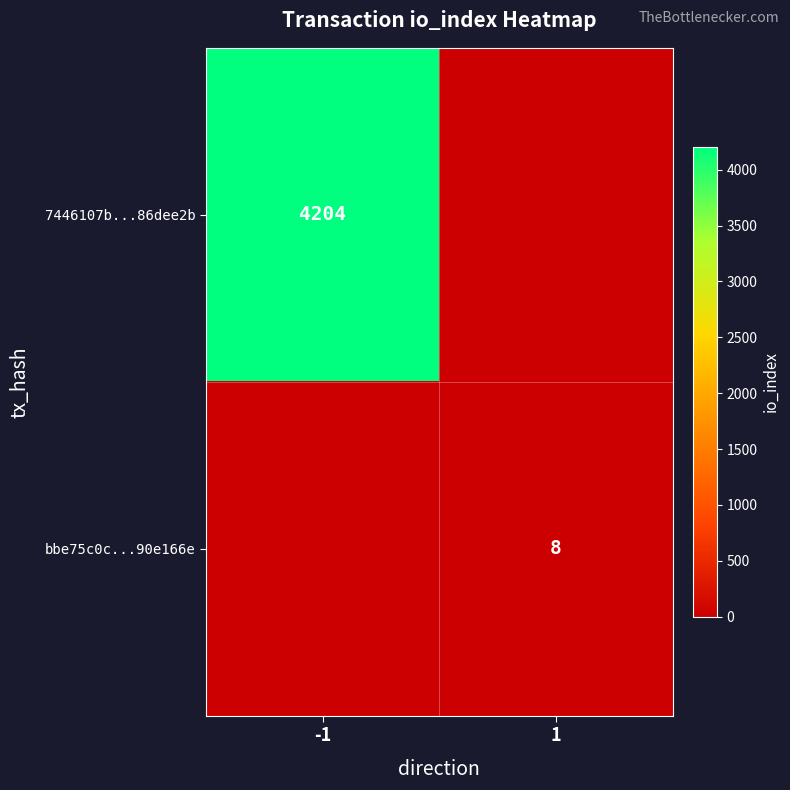

Is the value of bbe75c0c...90e166e at 1 greater than the value of 7446107b...86dee2b at -1?

No